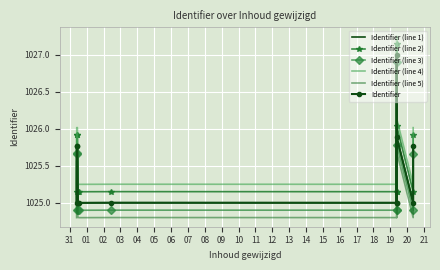

What is the spread (max minus min) of values at 09?

0.5